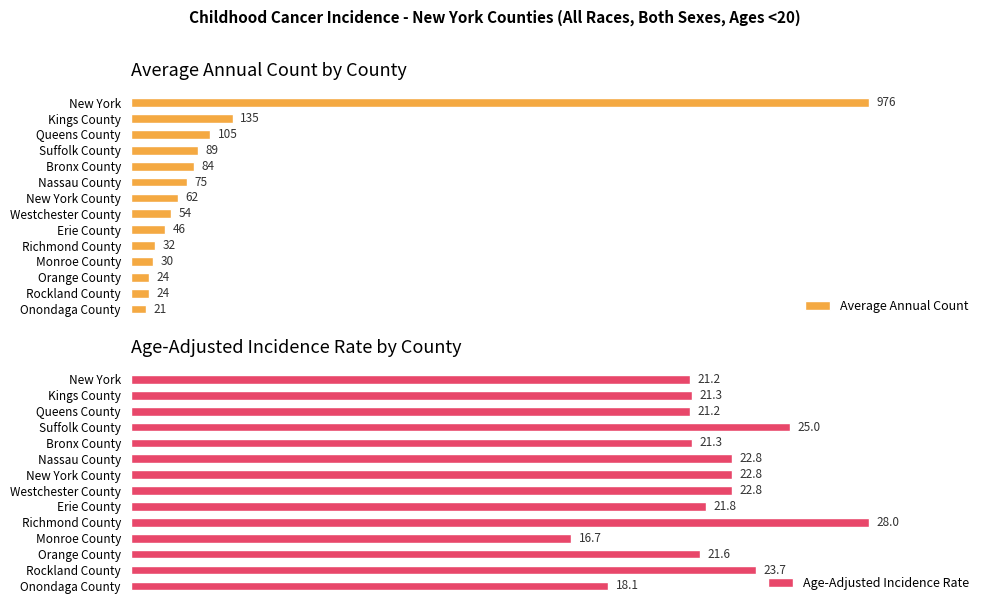

What is the minimum value shown in the chart?

16.7